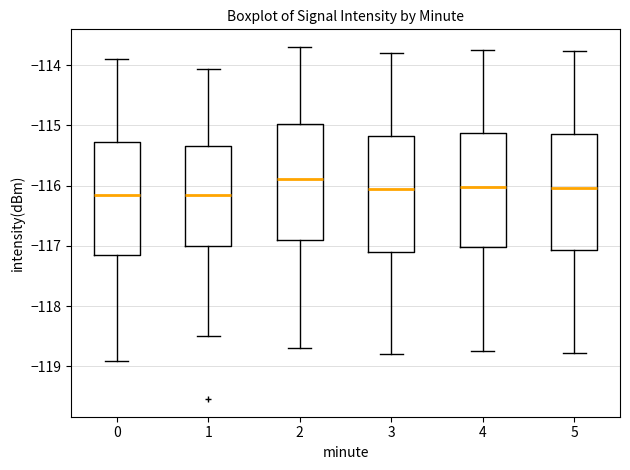

Reading left to right, read every box against the y-axis: the position of its median line, the range the box covers, and the ends of its whiskers. The values are not printed on the chart, so give them approximately, as read against the axis.

0: median -116.2, box -117.2 to -115.3, whiskers -118.9 to -113.9
1: median -116.2, box -117.0 to -115.3, whiskers -118.5 to -114.1
2: median -115.9, box -116.9 to -115.0, whiskers -118.7 to -113.7
3: median -116.0, box -117.1 to -115.2, whiskers -118.8 to -113.8
4: median -116.0, box -117.0 to -115.1, whiskers -118.7 to -113.7
5: median -116.0, box -117.1 to -115.1, whiskers -118.8 to -113.8